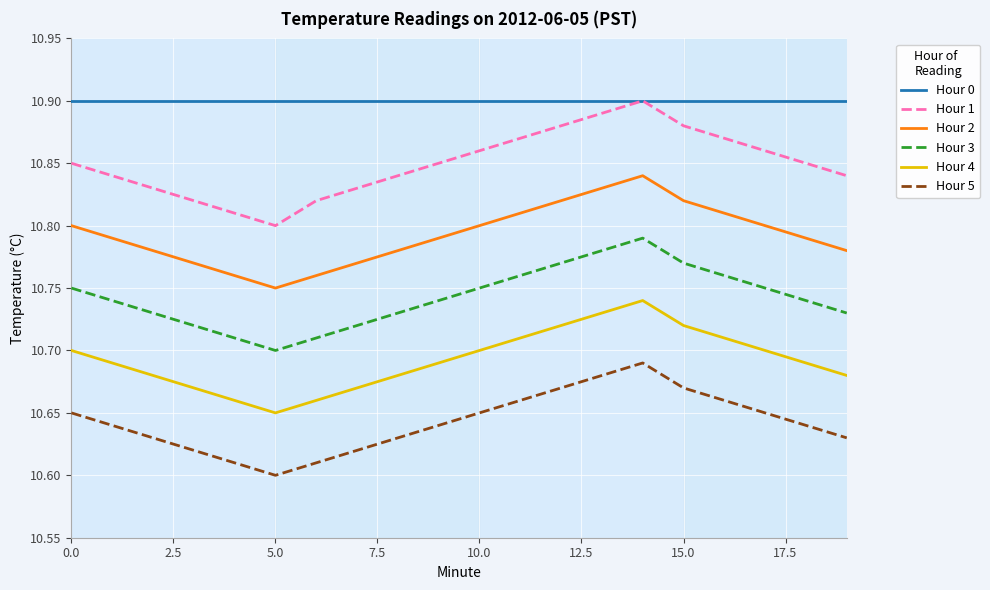

Which series has the largest total across all categories?

Hour 0